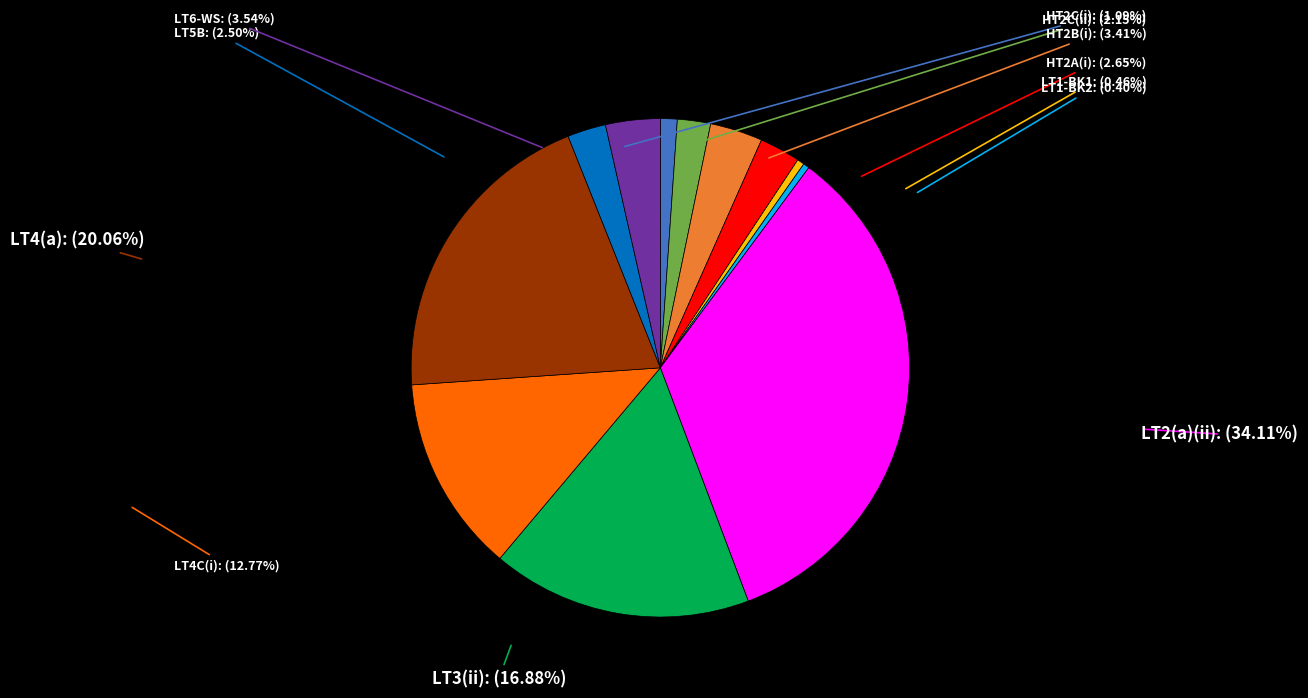

Which category has the biggest portion of the pie?

LT2(a)(ii)